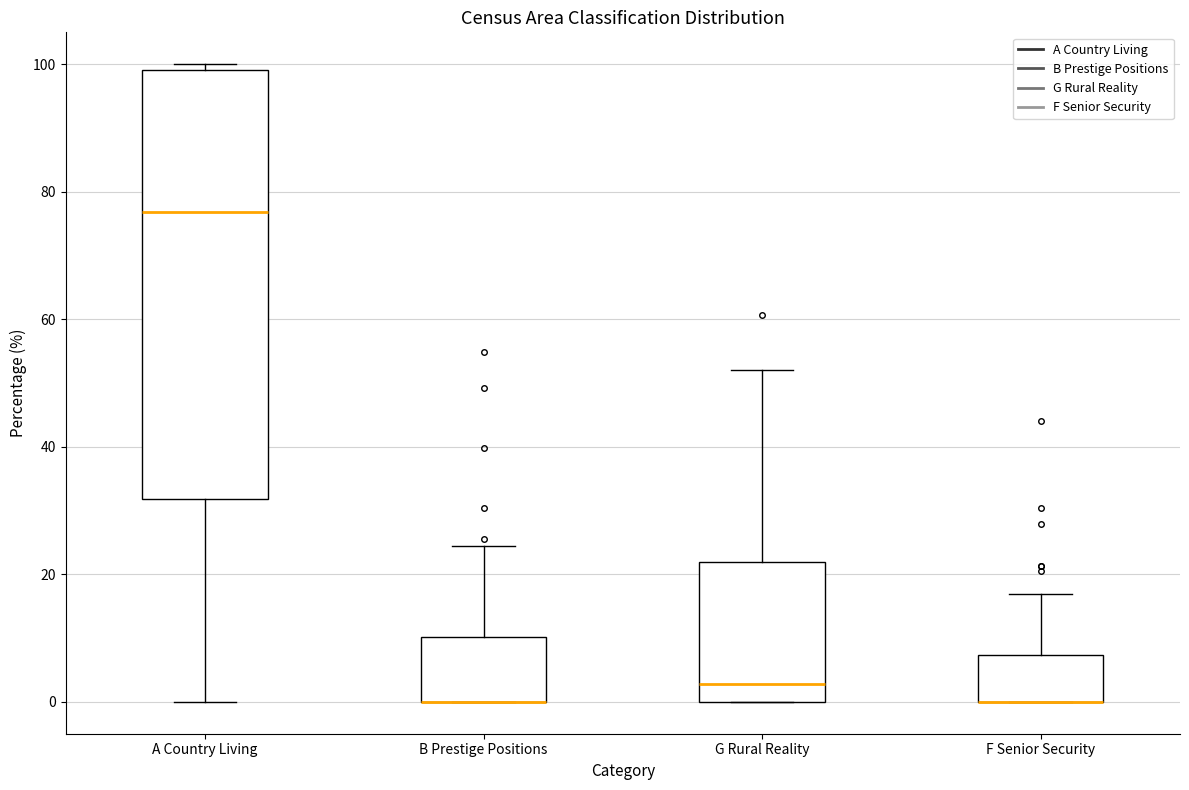

Where does the median line of the box for G Rural Reality sit on the y-axis? The values are not printed on the chart, so give them approximately, as read against the axis.

2